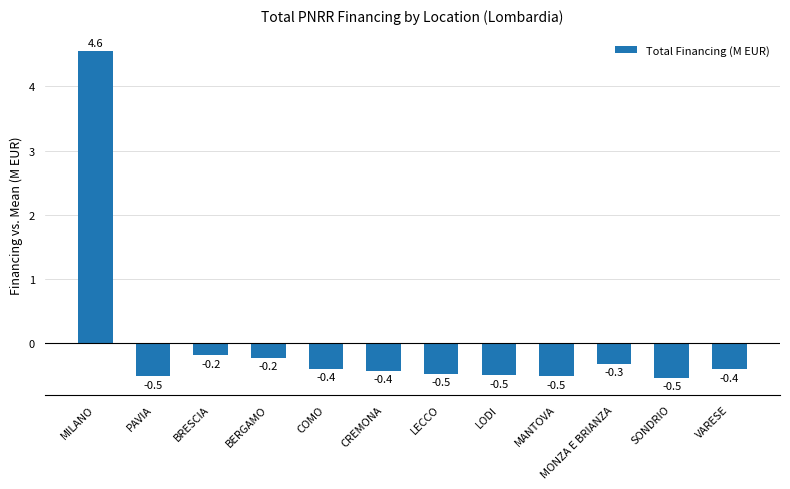

Which label corresponds to the largest value in the chart?

MILANO